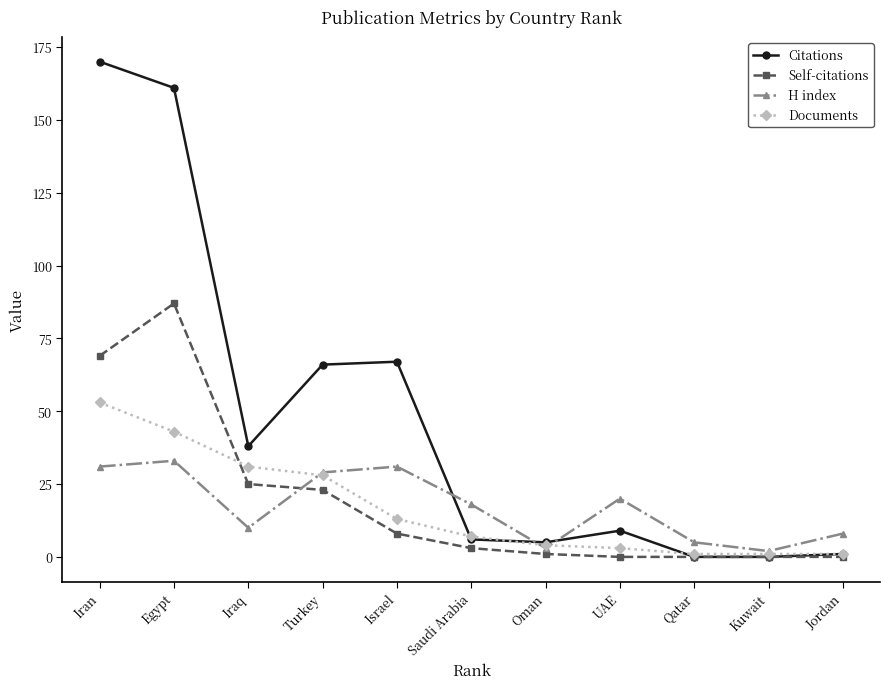

How many categories are shown in the chart?

11